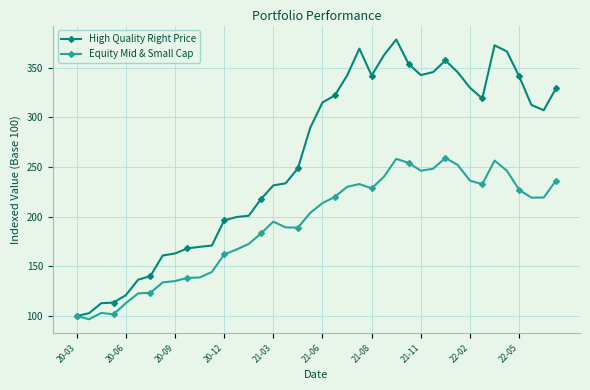

True or false: Equity Mid & Small Cap has more than 1 points higher than both neighbors.

True